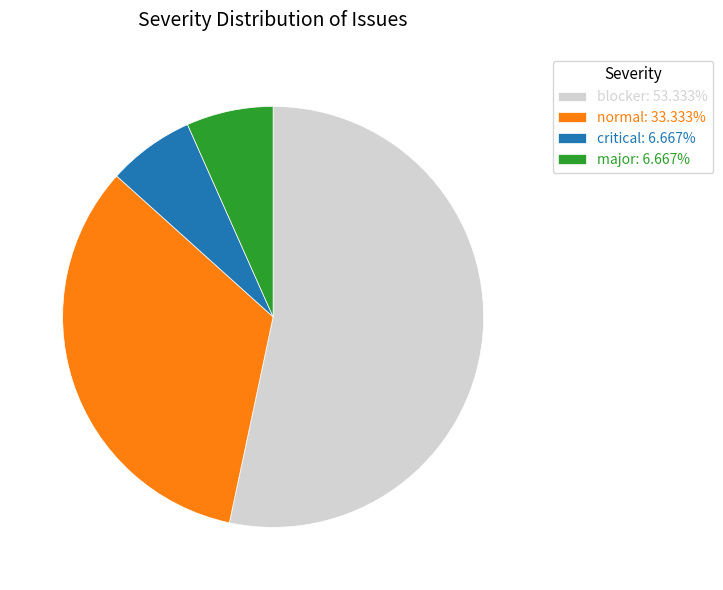

Is the sum of critical: 6.667% and normal: 33.333% greater than half?

No